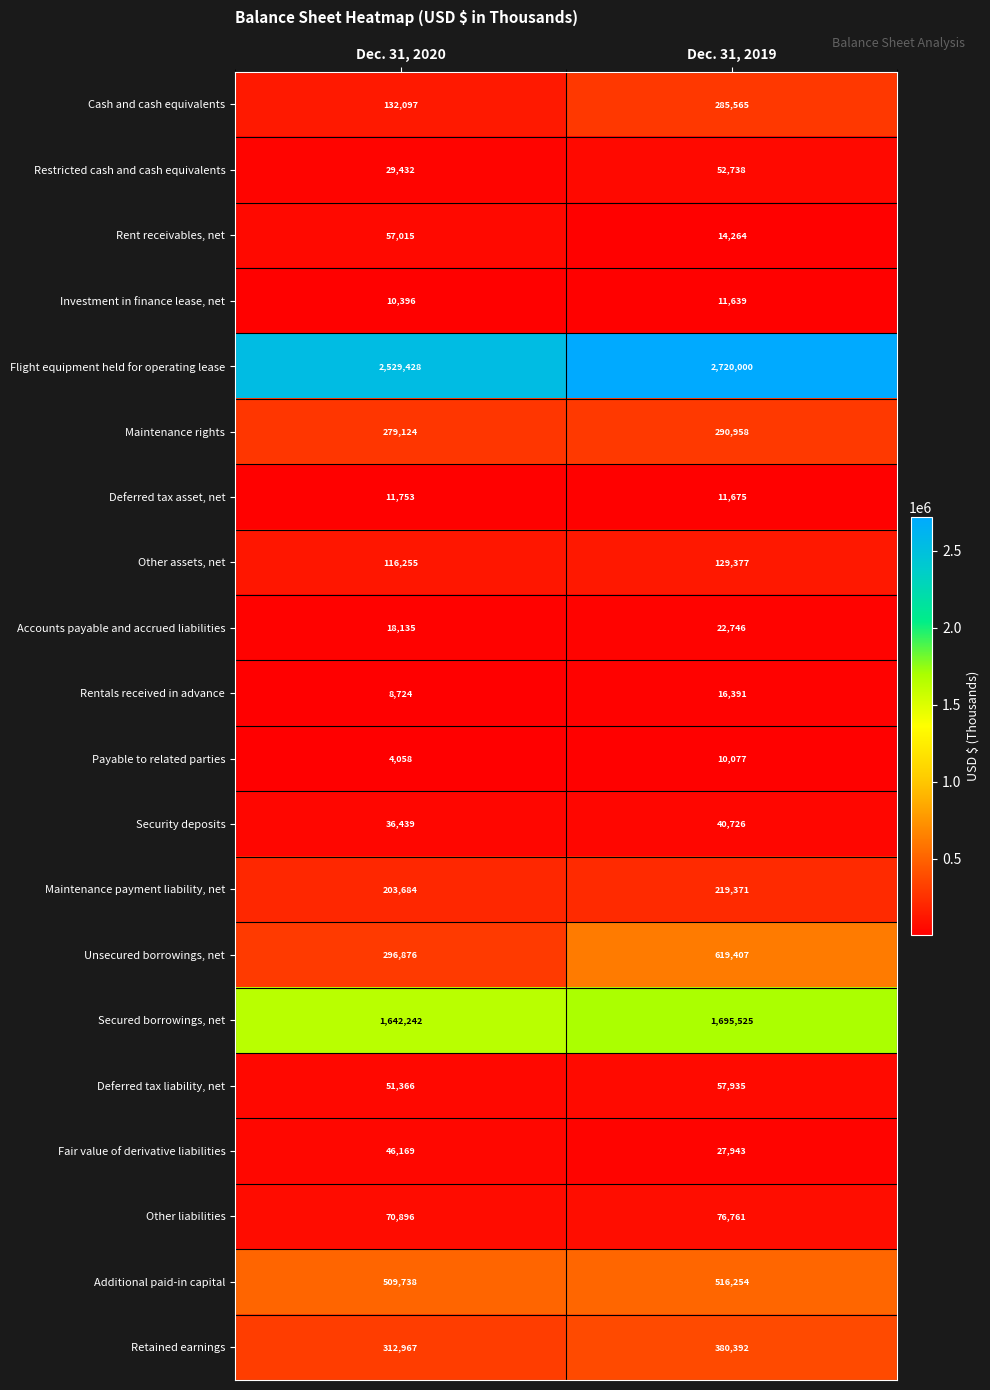

What is the minimum value for Investment in finance lease, net?

10396